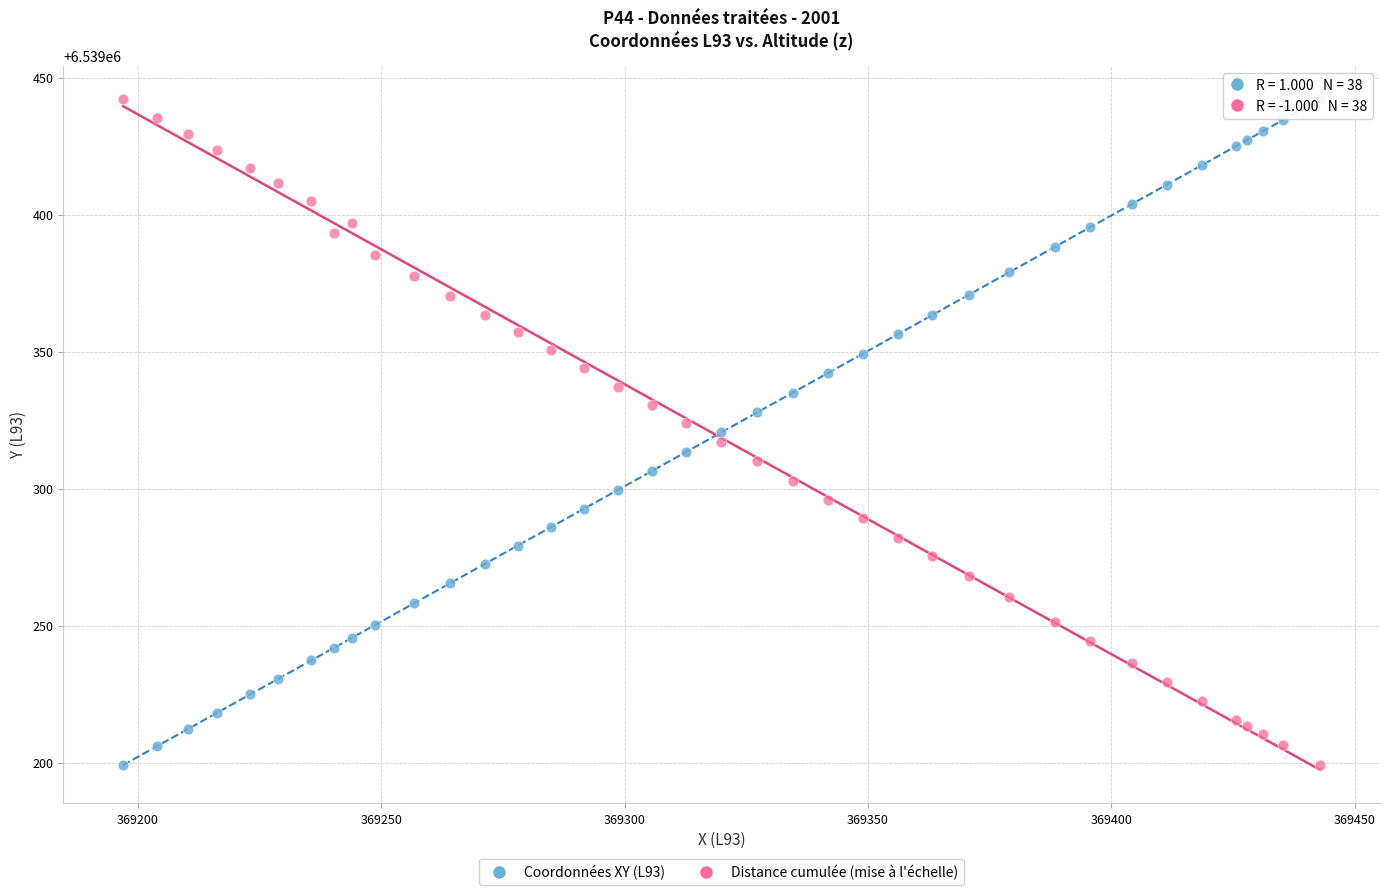

What is the X range (max minus min) for the scatter plot?

246.0